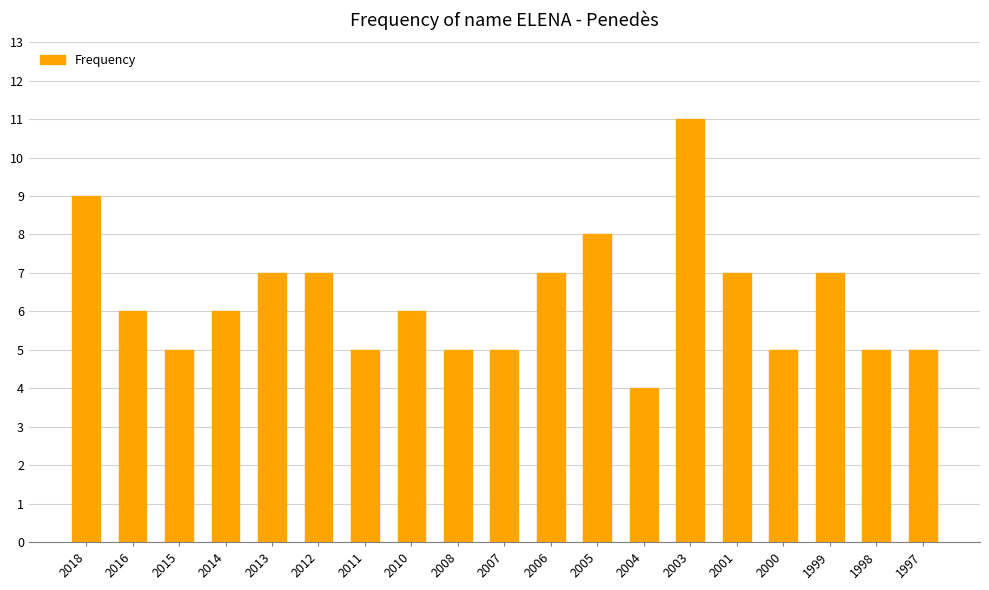

How many values are between 5 and 7?

15